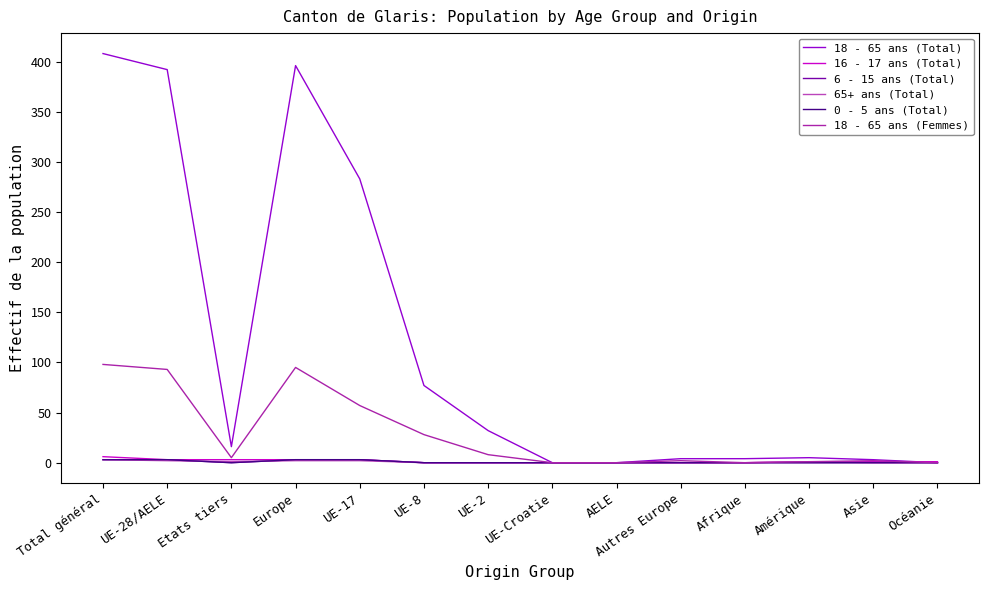

What is the difference between the maximum and minimum values in the 18 - 65 ans (Total) series?

408